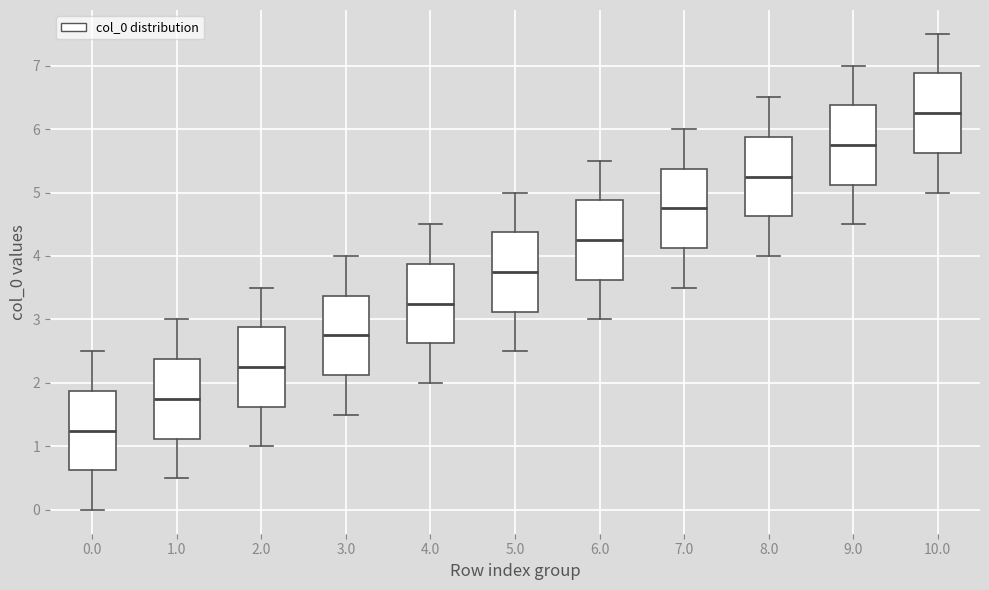

Where does the upper whisker of the box at x = 4.0 end on the y-axis? The values are not printed on the chart, so give them approximately, as read against the axis.

4.5